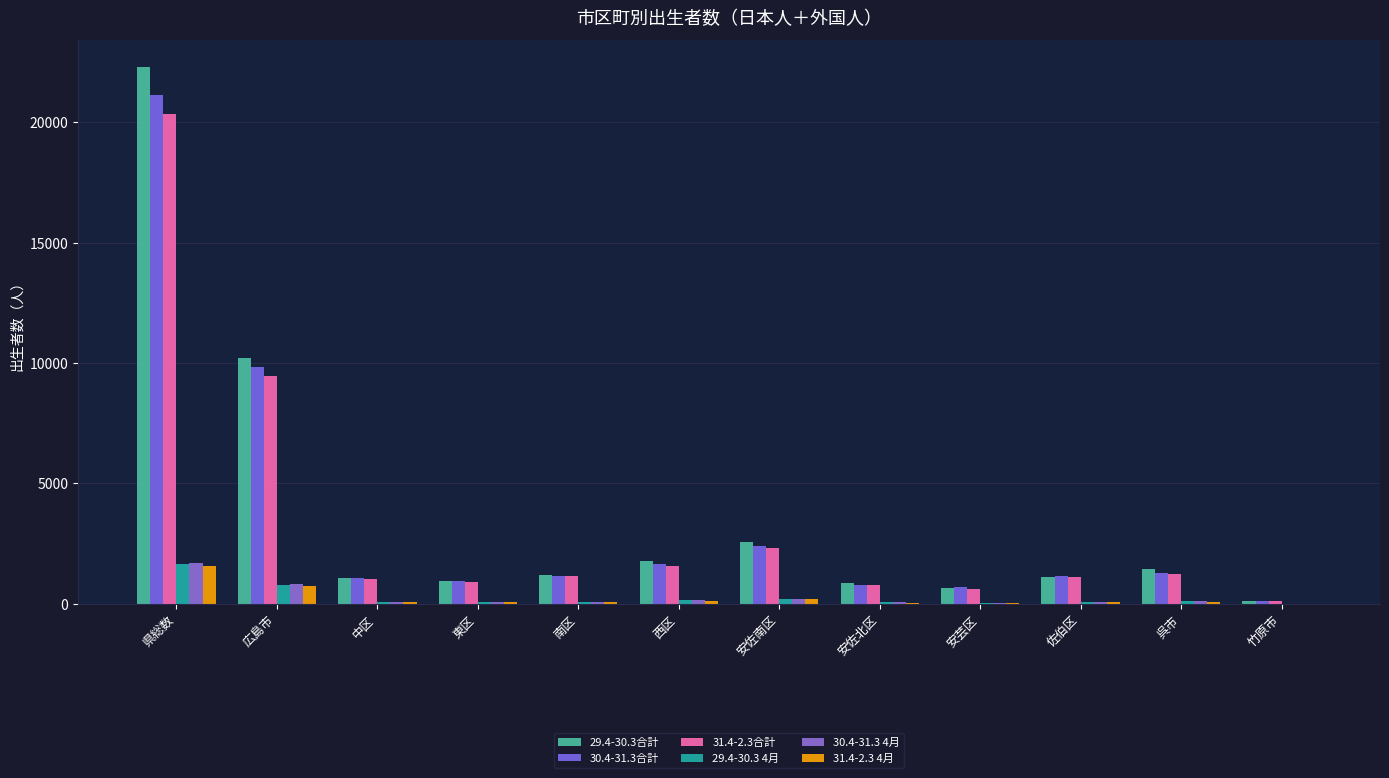

What is the lowest value of the 30.4-31.3 4月 series?

7